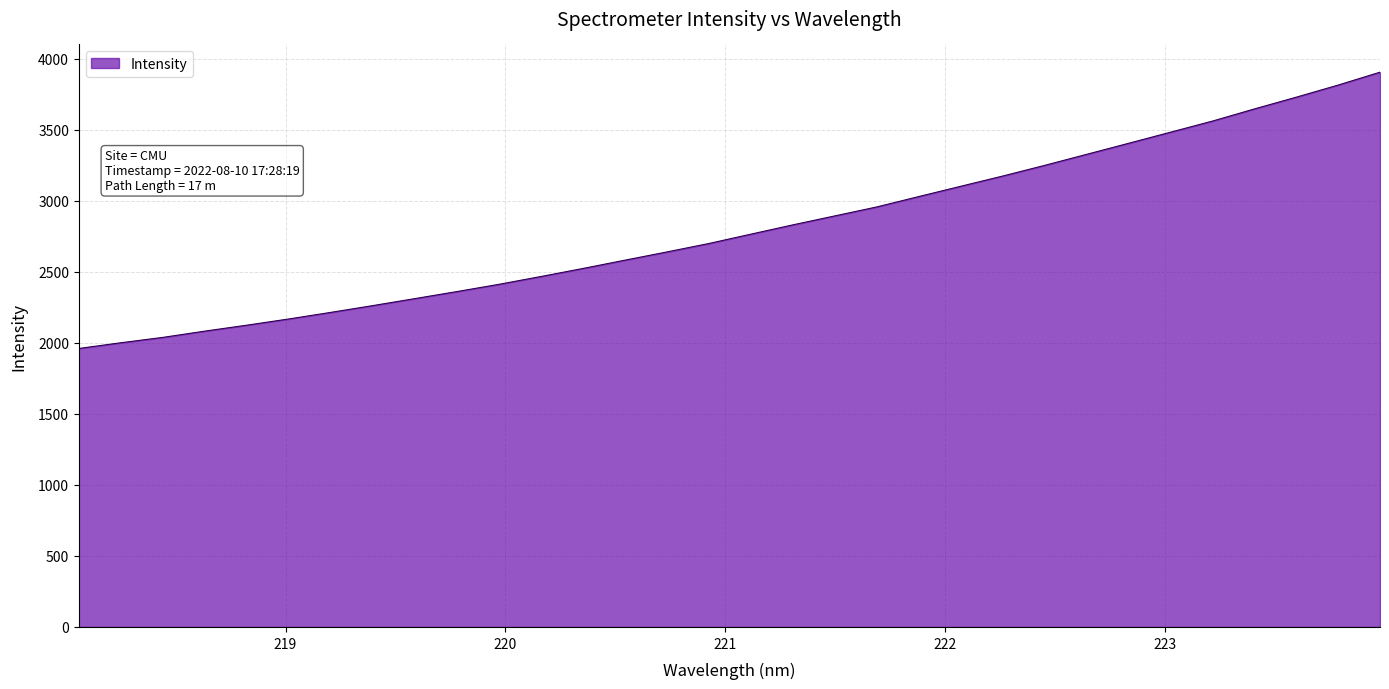

What is the difference between the maximum and minimum values?

1944.4